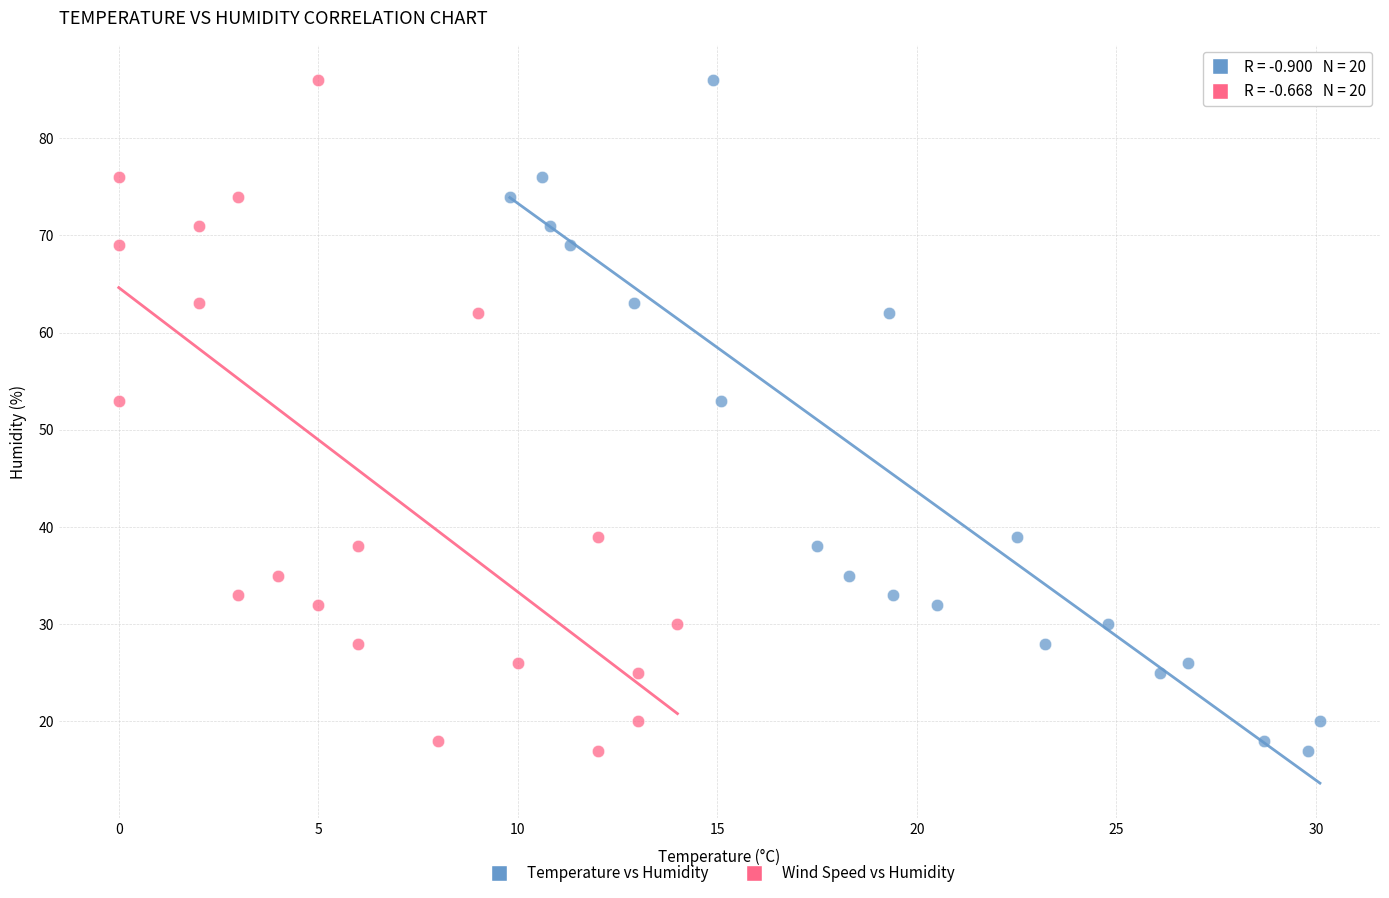

What are all the series names shown in the legend?

Temperature vs Humidity, Wind Speed vs Humidity